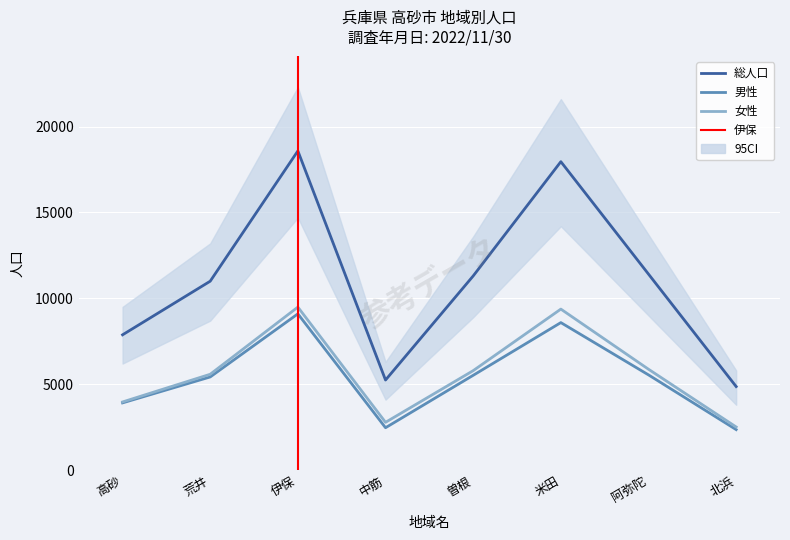

Rank the series by their maximum value, from highest to lowest.

総人口, 女性, 男性